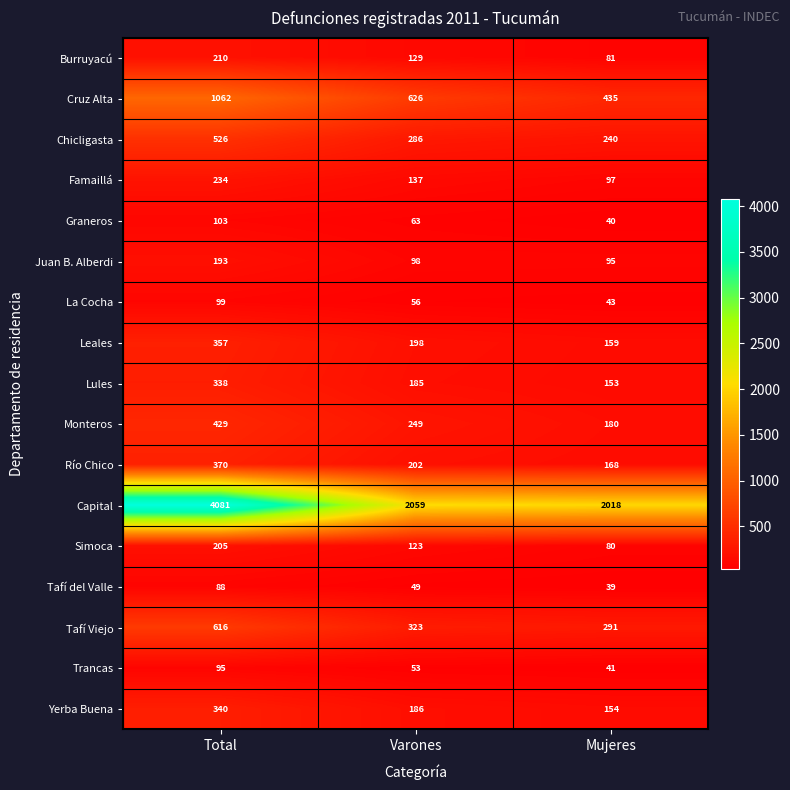

How many categories are shown in the chart?

3